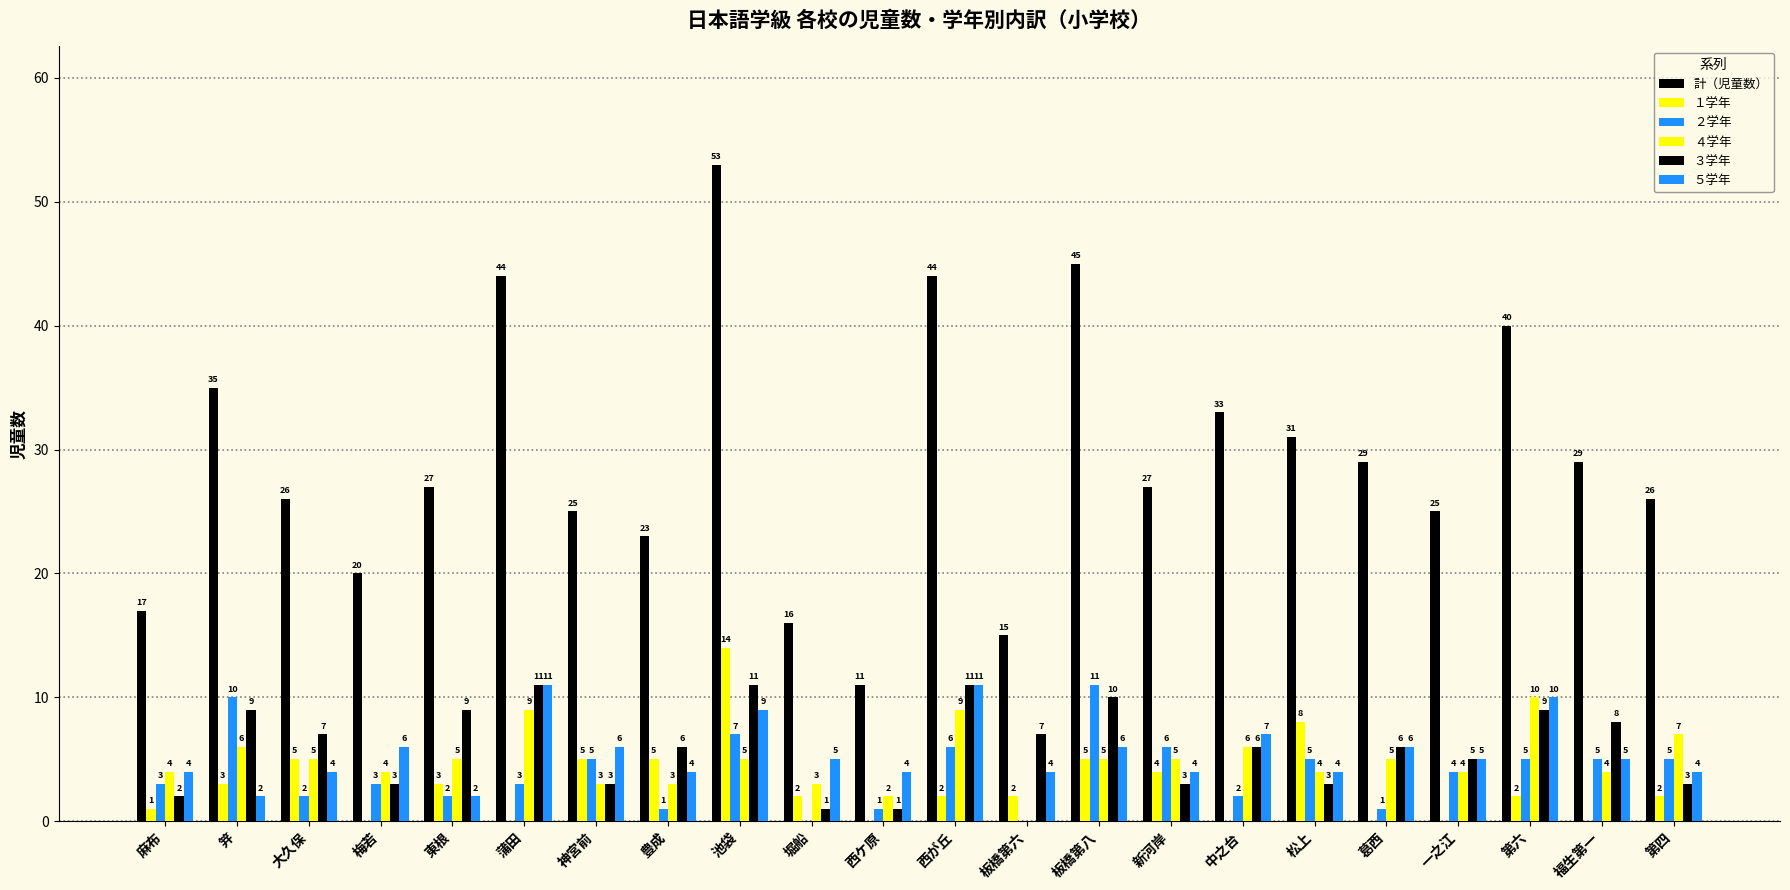

How many groups of bars are there?

22